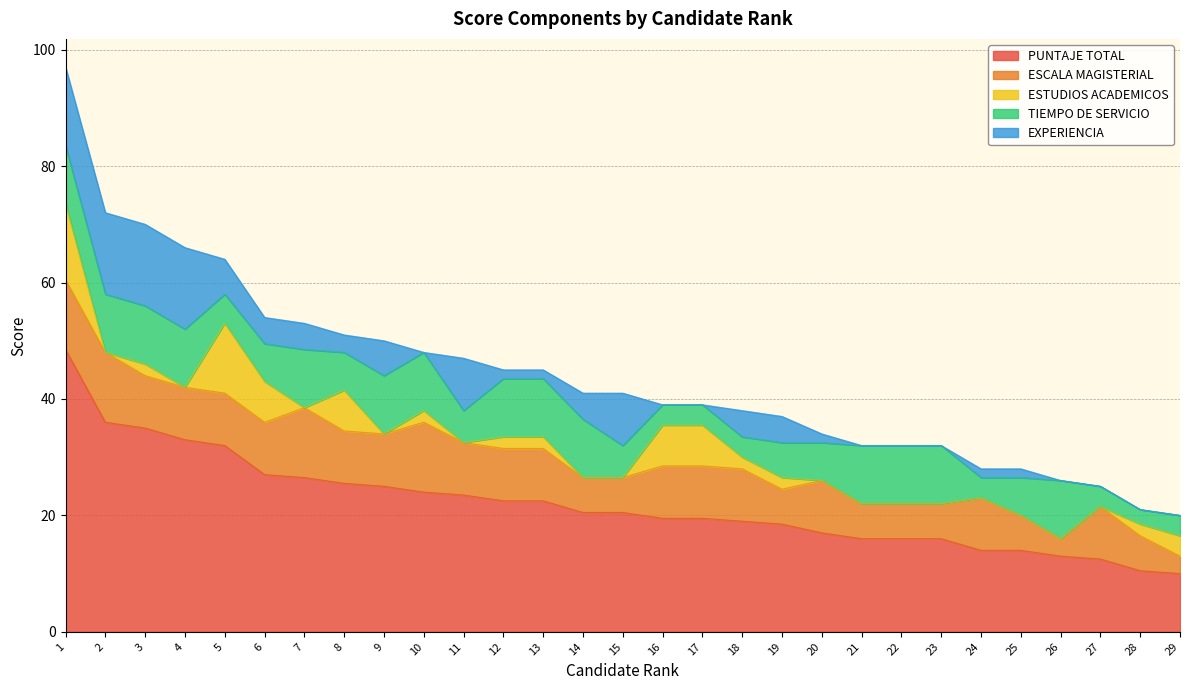

How many series are shown in this chart?

5